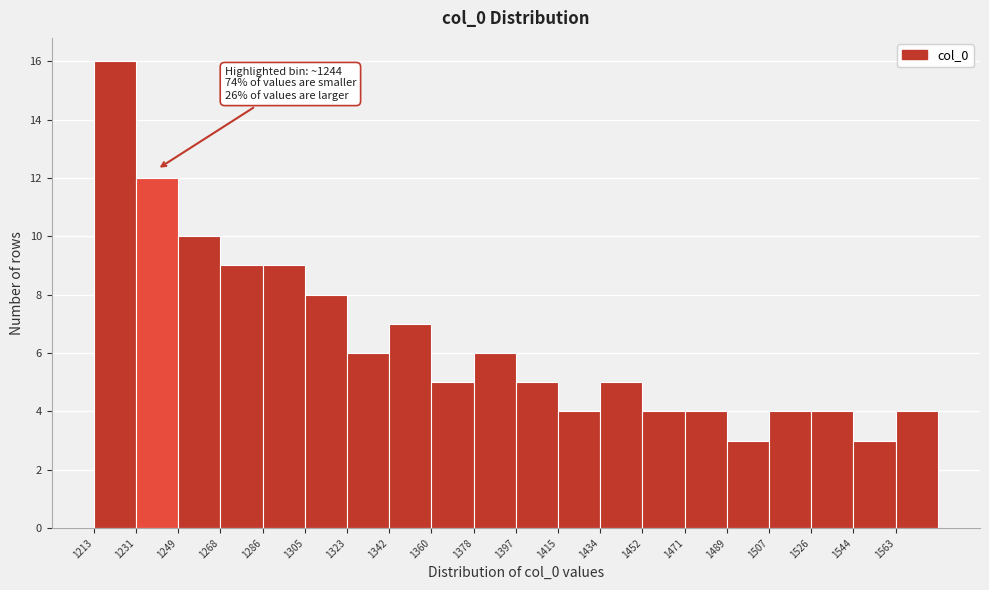

Which range on the x-axis has the tallest bar?

1214 to 1232